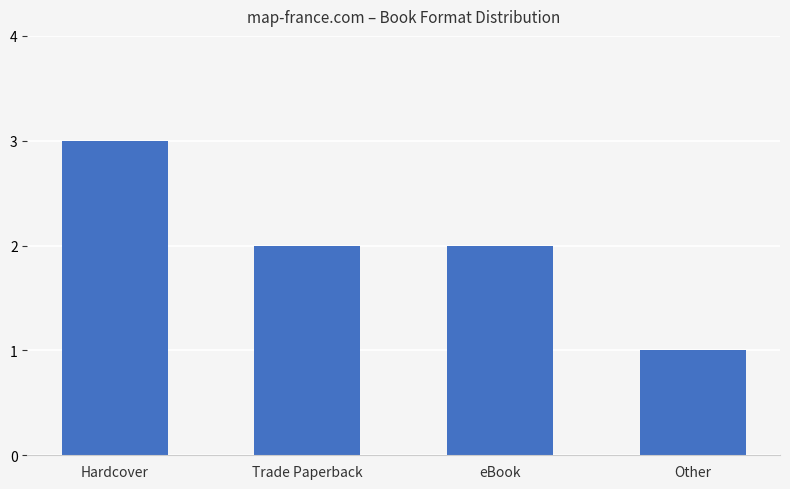

Between Hardcover and eBook, which is larger?

Hardcover